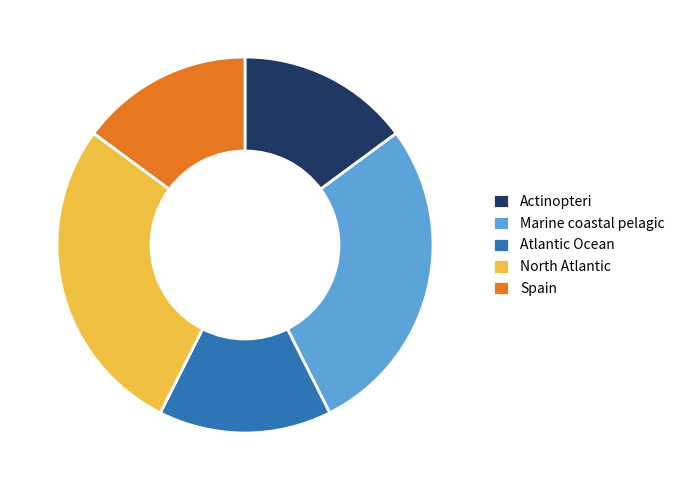

Is the sum of Atlantic Ocean and Actinopteri greater than half?

No